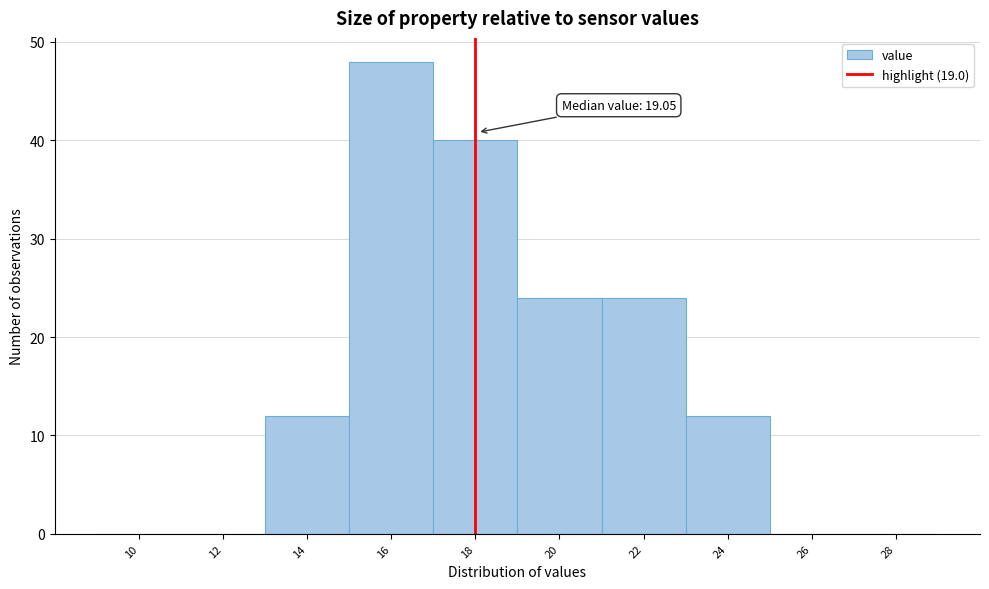

Reading left to right, what are all the values shown in this chart?

10=0	12=0	14=12	16=48	18=40	20=24	22=24	24=12	26=0	28=0